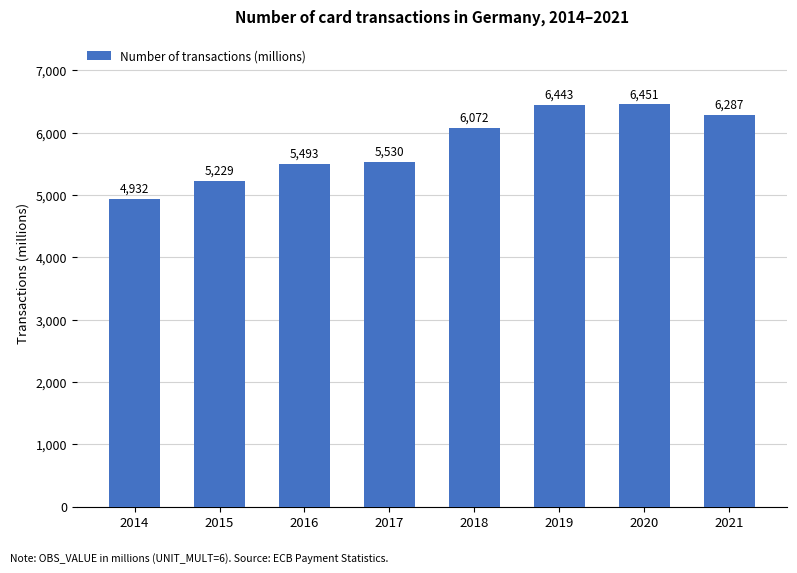

What is the ratio of the value at 2014 to the value at 2021?

0.8